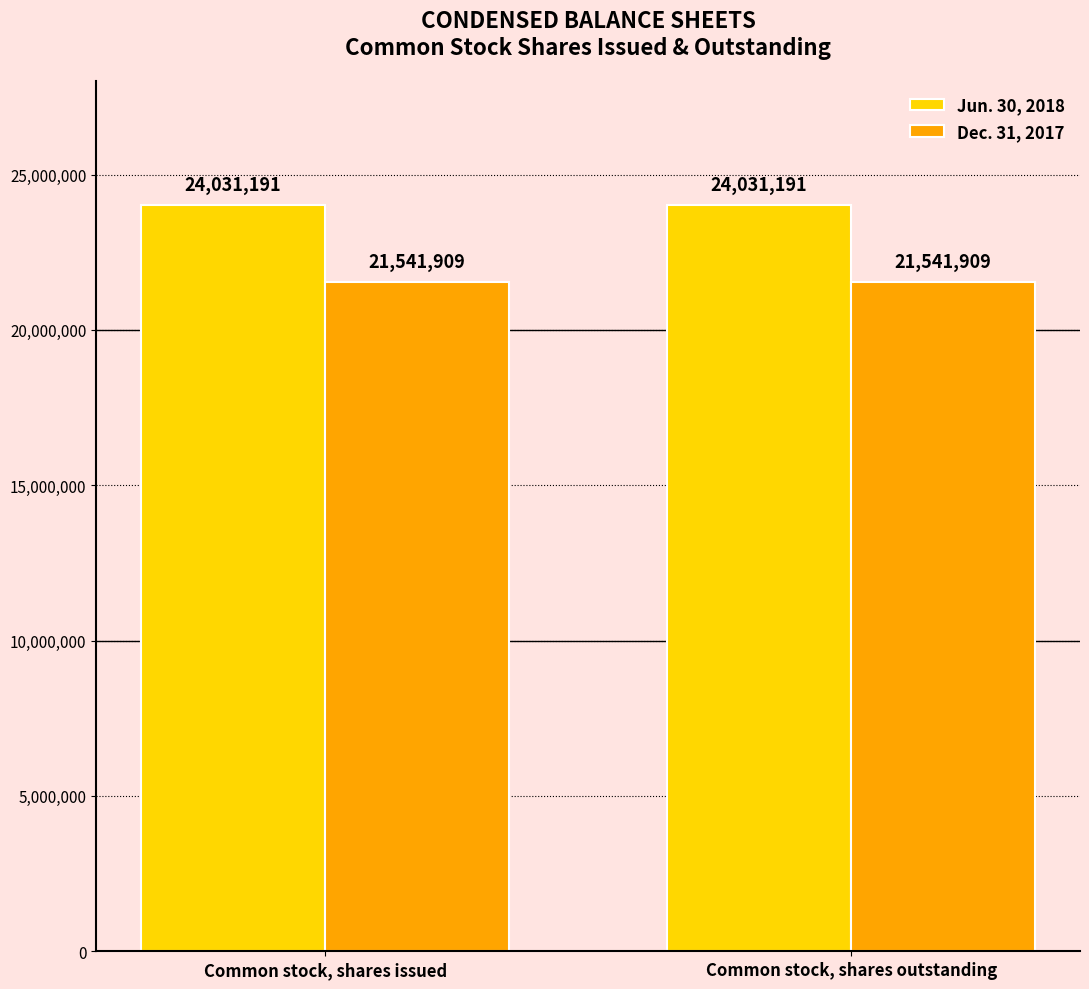

What is the label of the 1st bar from the right?

Common stock, shares outstanding